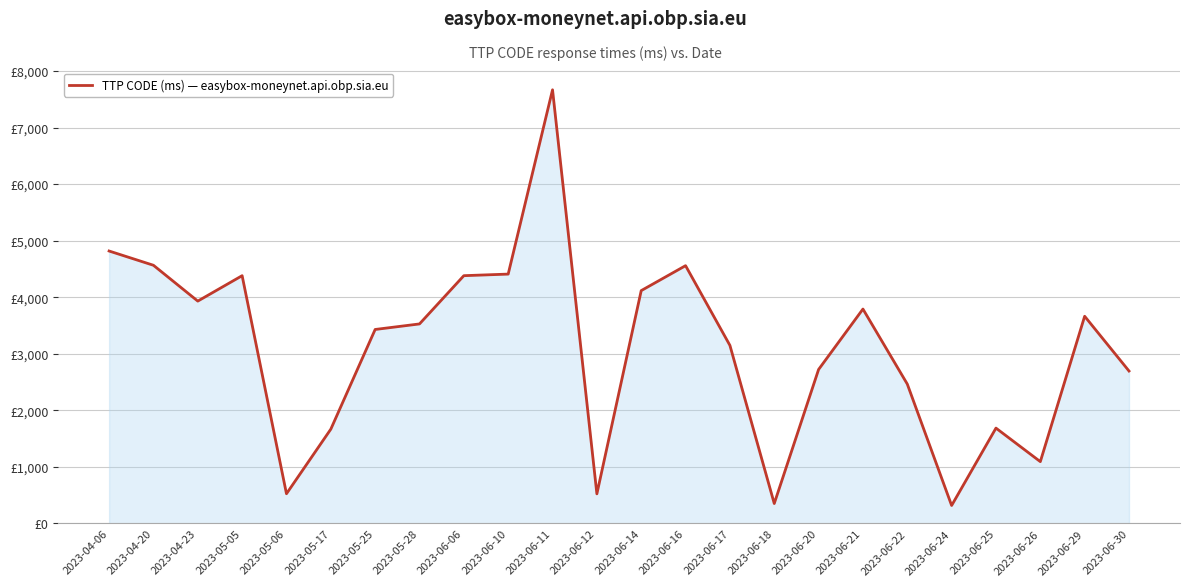

Is this an area chart (filled region under the line)?

Yes